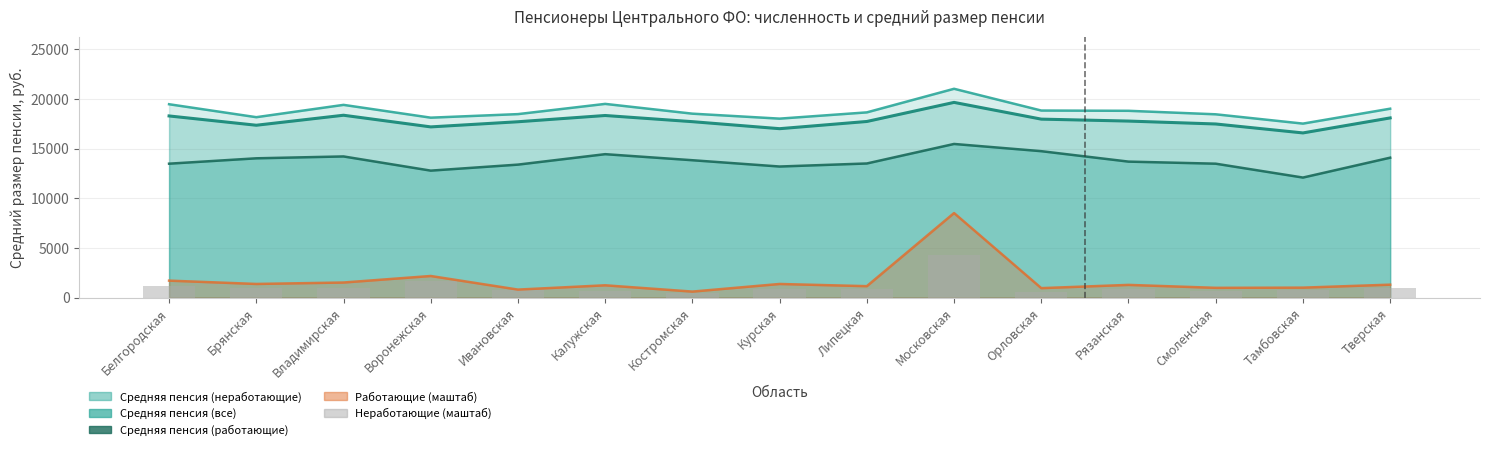

True or false: the data shows 878.6 at Липецкая.

True